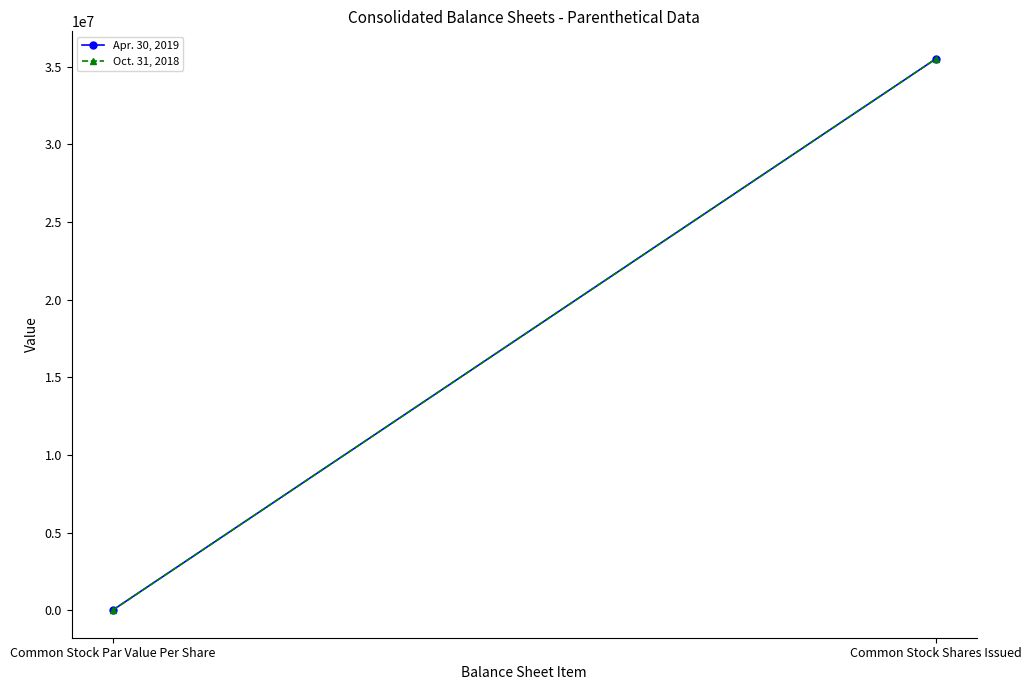

What is the difference between the maximum and minimum values in the Oct. 31, 2018 series?

35513838